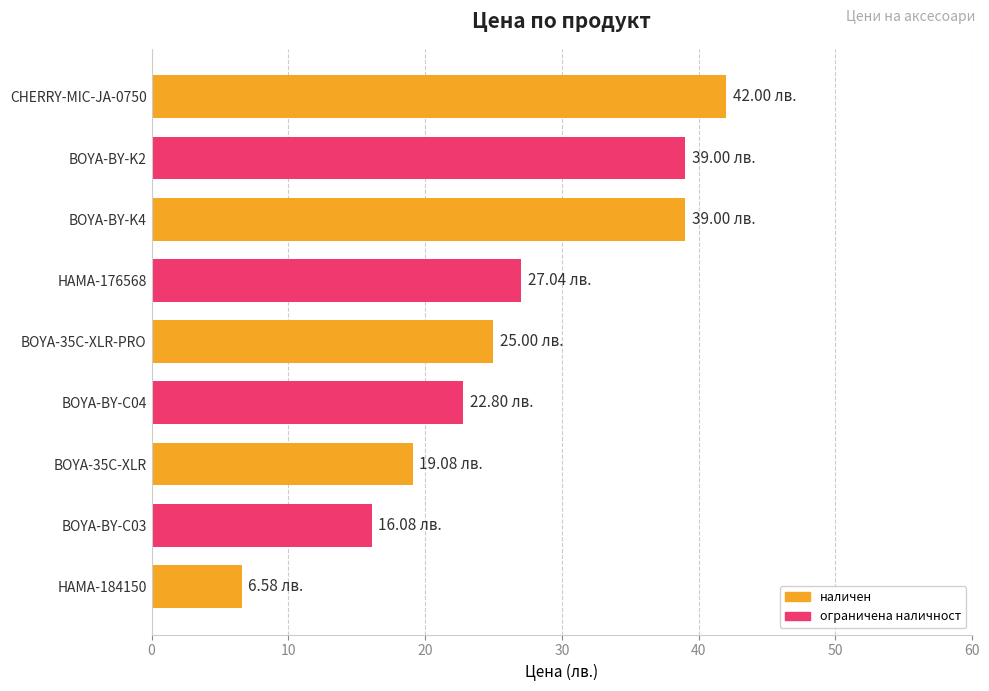

Does the chart contain stacked bars?

No